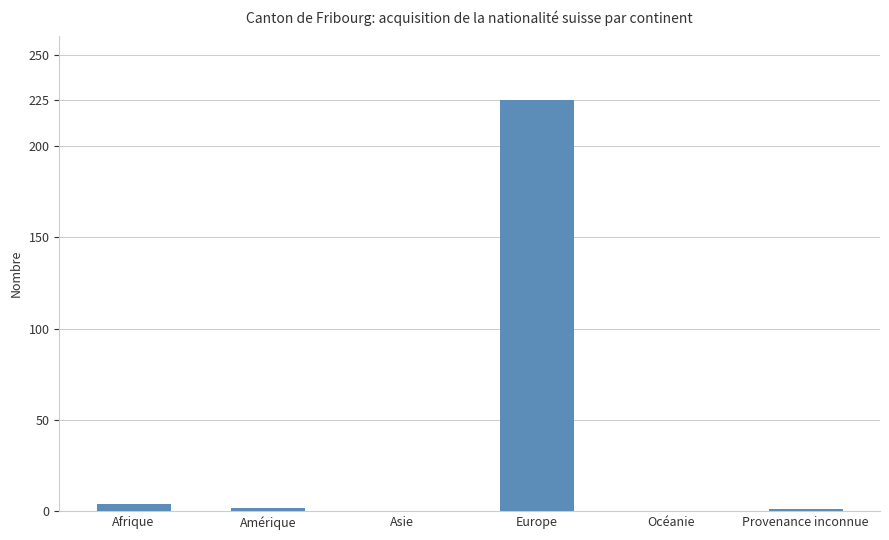

The value at Océanie is -118. True or false?

False